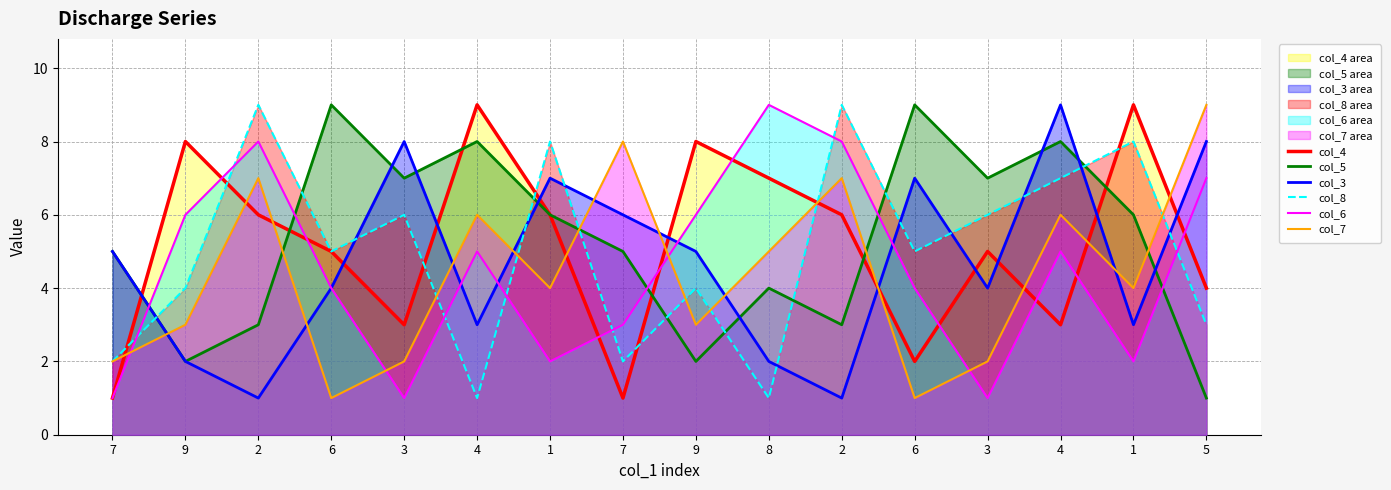

True or false: col_5 has more than 1 interior local peaks.

True